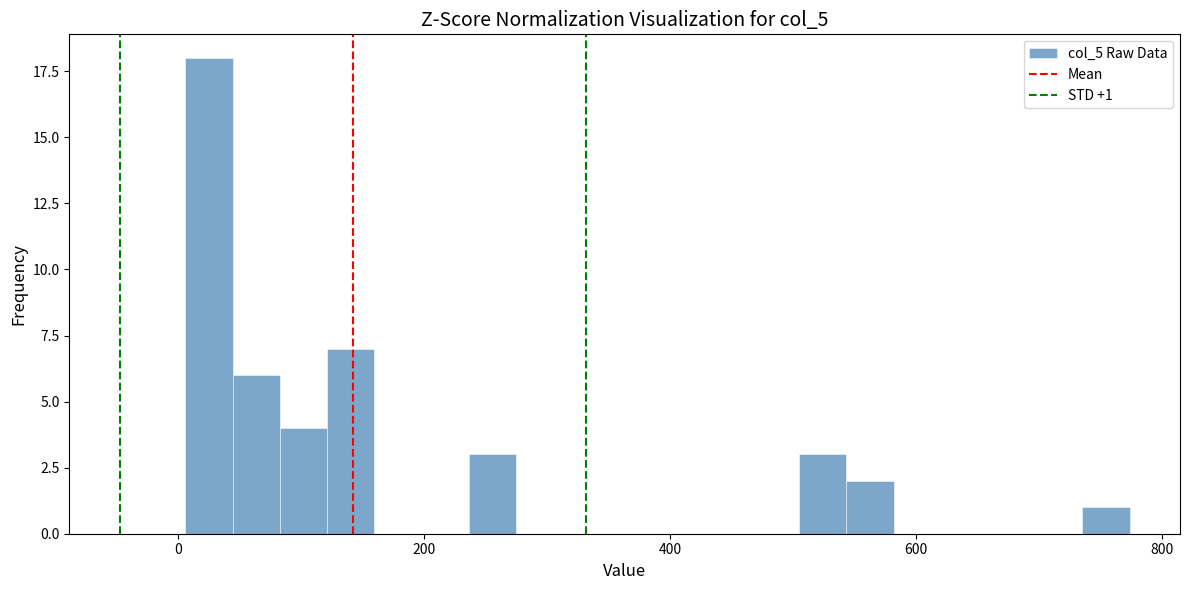

Around what value on the x-axis is the tallest bar? Give the approximate position of its centre, as read against the axis.

20